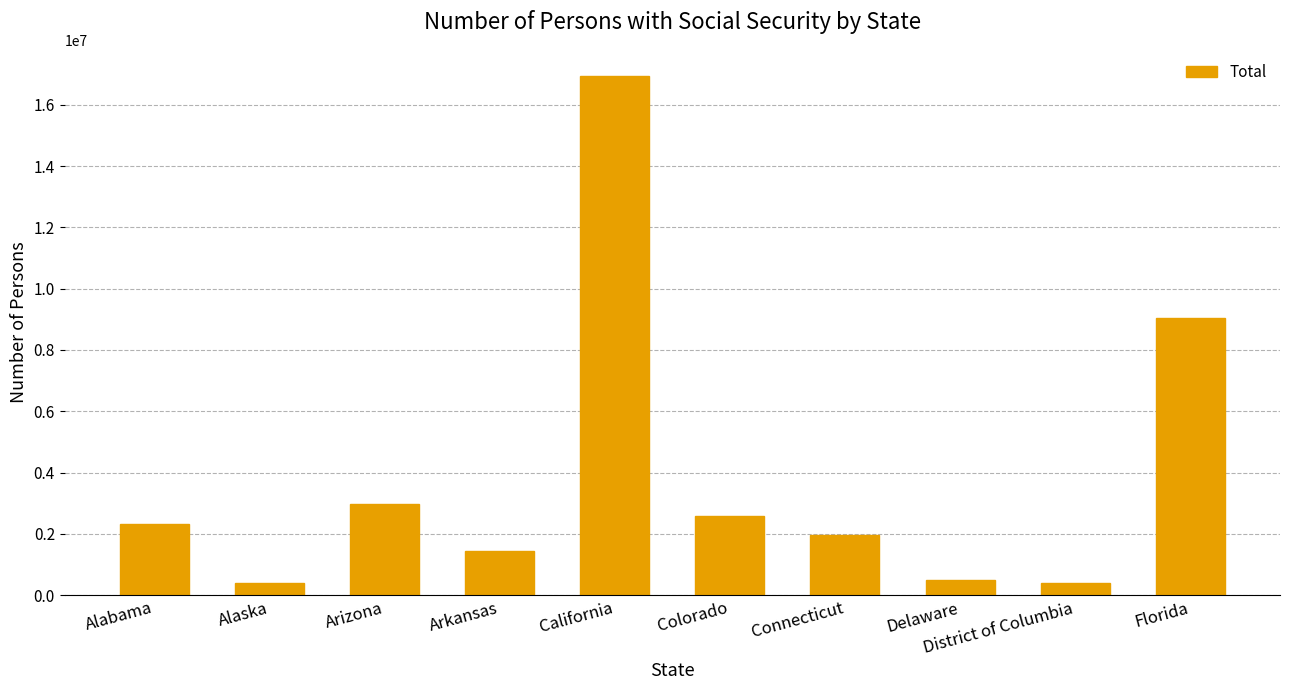

How many series are shown in this chart?

1